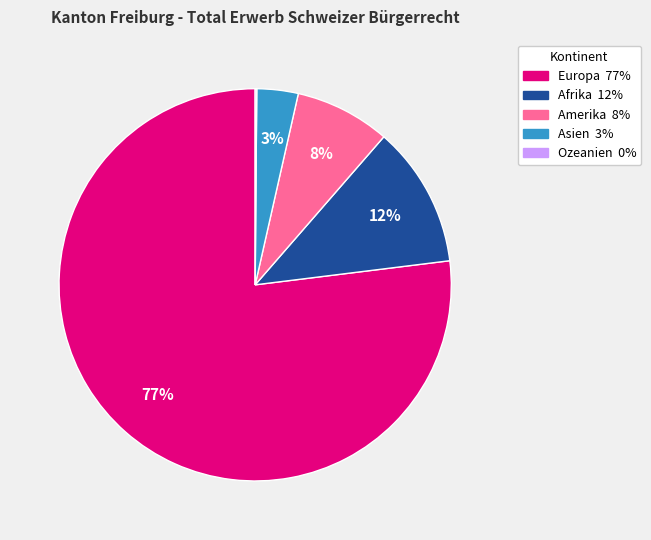

To the nearest percent, what percentage of the pie is Afrika?

12%